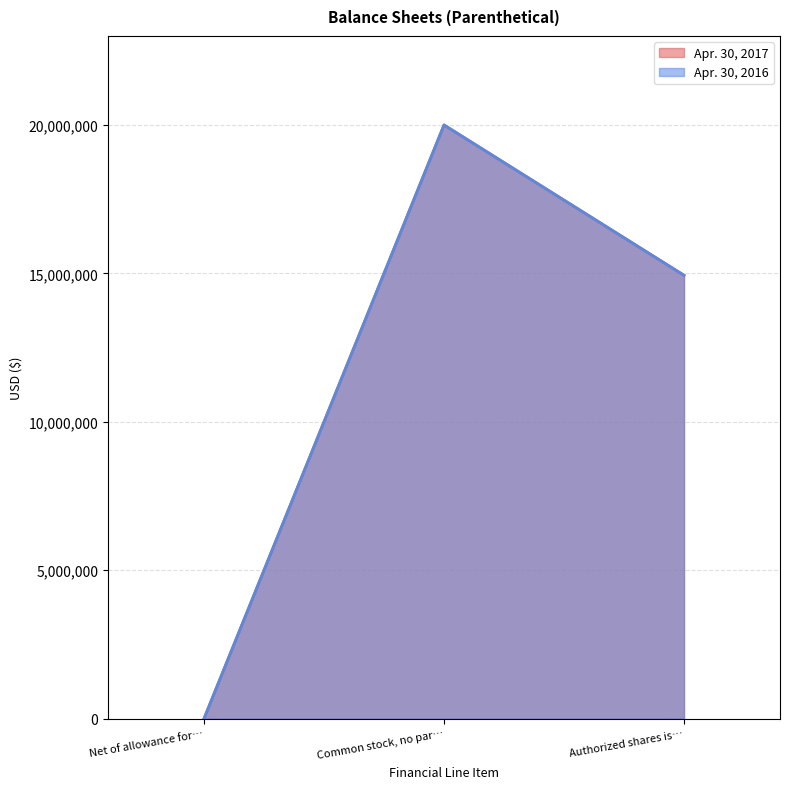

What is the average value of the Apr. 30, 2017 series?

11645337